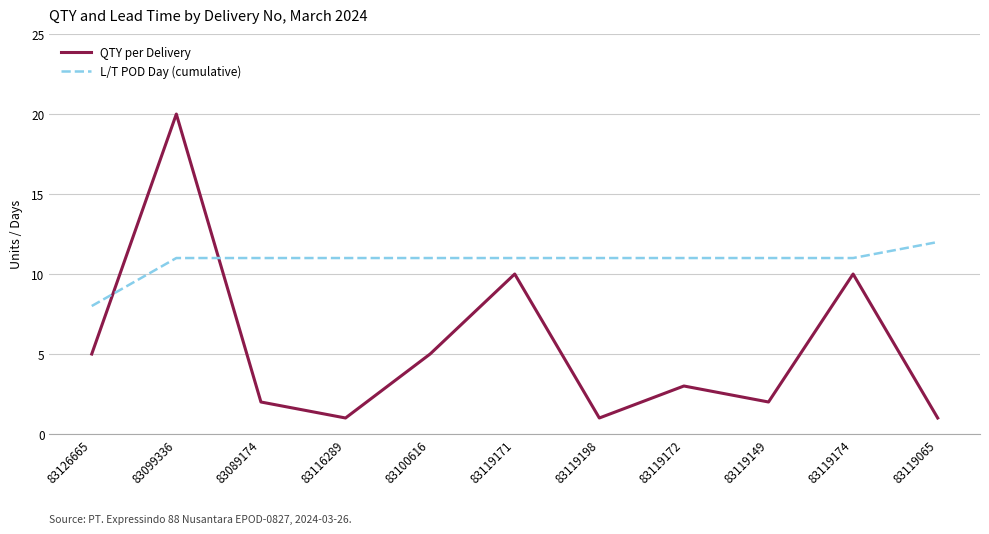

The value of L/T POD Day (cumulative) at 83099336 is 11. True or false?

True